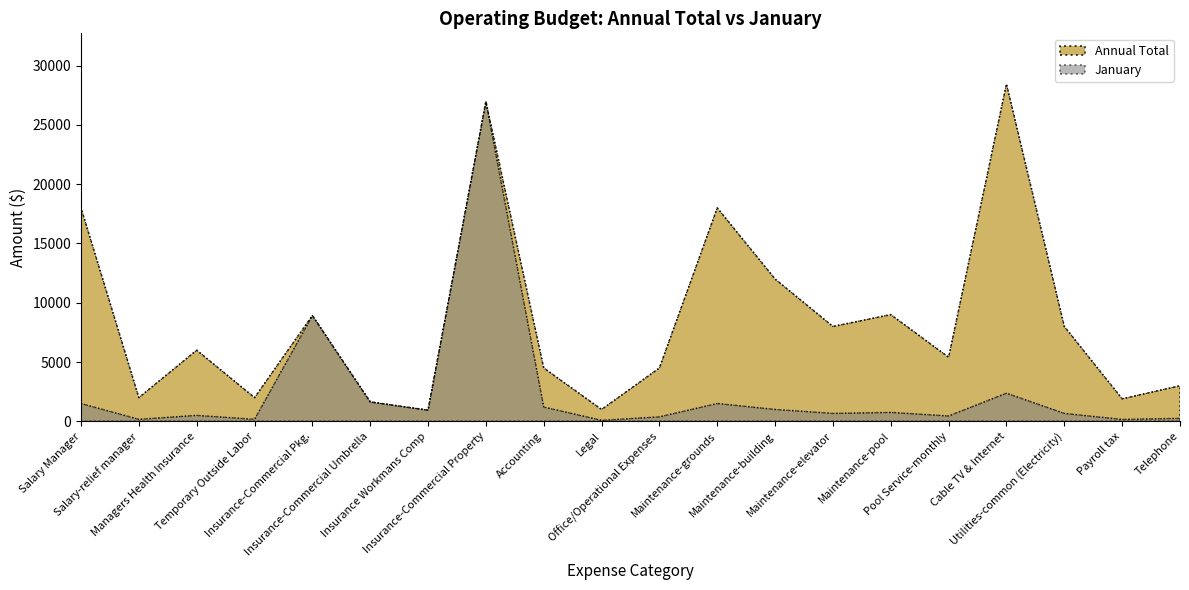

Where is the first local maximum for Annual Total?

Managers Health Insurance